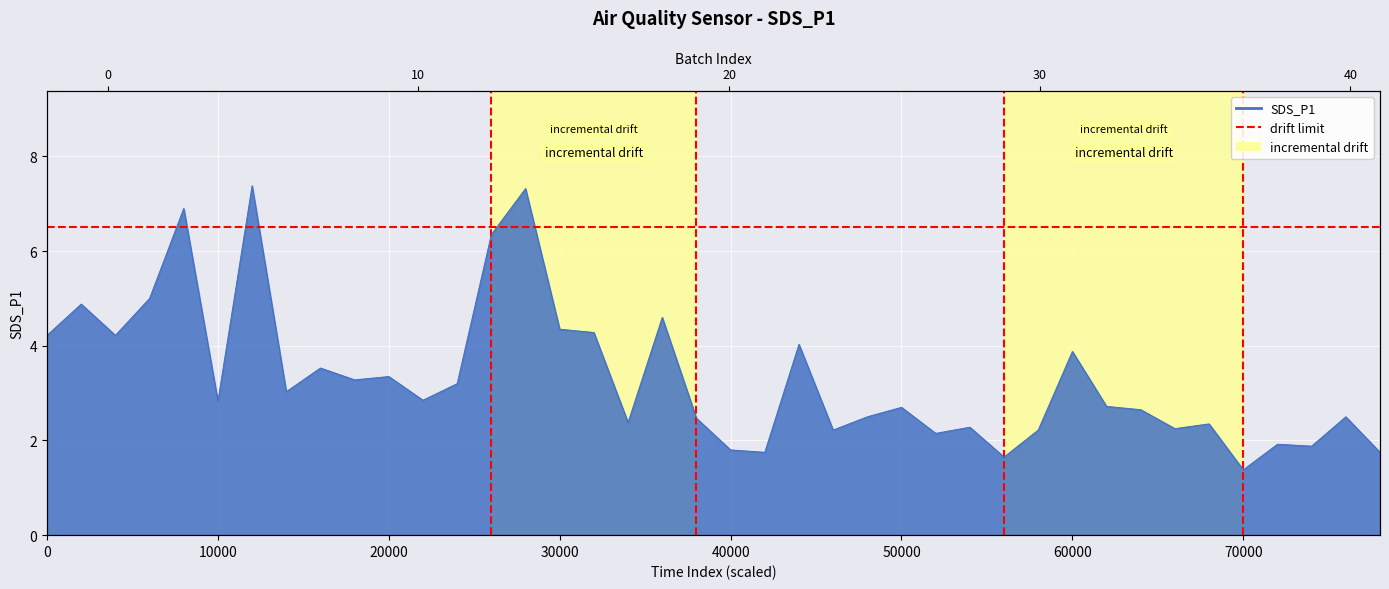

Reading left to right, extract all data points from this chart.

4.2	4.9	4.2	5.0	6.9	2.8	7.4	3.0	3.5	3.3	3.4	2.9	3.2	6.3	7.3	4.3	4.3	2.4	4.6	2.5	1.8	1.8	4.0	2.2	2.5	2.7	2.1	2.3	1.6	2.2	3.9	2.7	2.6	2.2	2.4	1.4	1.9	1.9	2.5	1.8